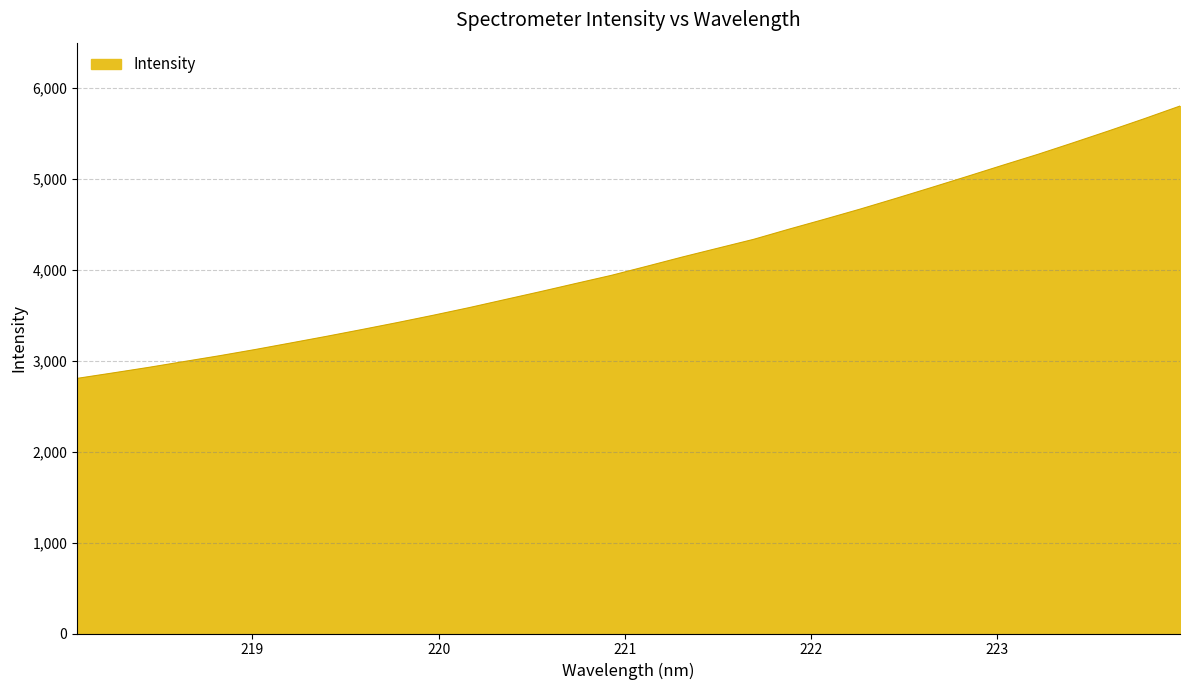

Reading left to right, list all the values displayed in this chart.

2806.6	2866.2	2927.0	2991.7	3055.9	3124.1	3196.2	3268.9	3344.2	3421.1	3501.0	3584.1	3672.1	3759.8	3850.0	3939.4	4039.6	4141.5	4238.8	4335.6	4448.2	4557.3	4668.9	4785.9	4905.5	5026.8	5150.0	5271.1	5399.4	5530.0	5664.1	5802.7